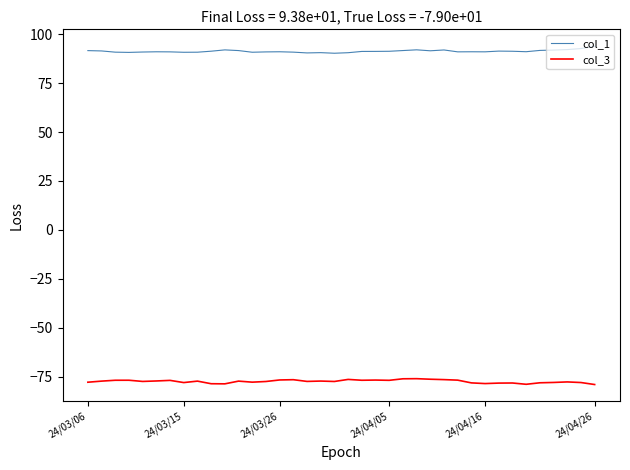

What is the sum of all col_1 values?

3468.2